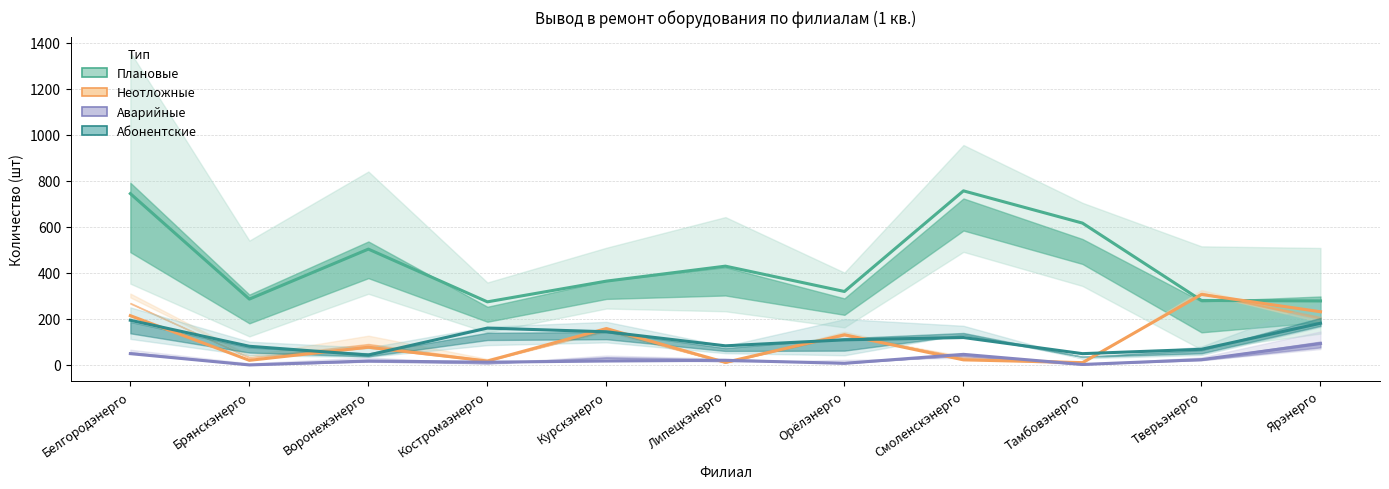

What is the difference between the highest and lowest values at Костромаэнерго?

262